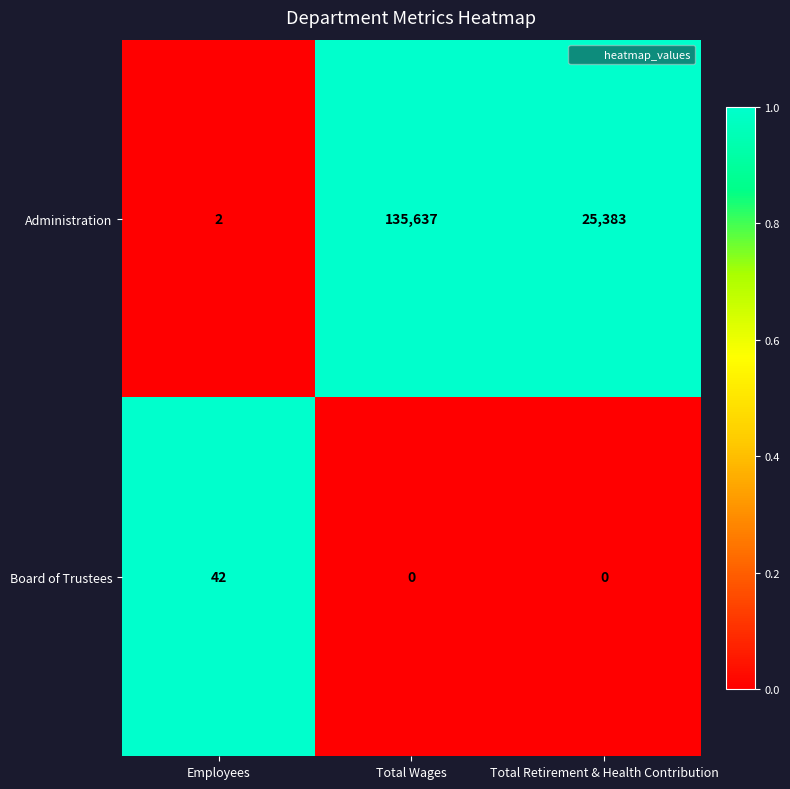

Between Employees and Total Wages, which series saw the biggest shift?

Administration